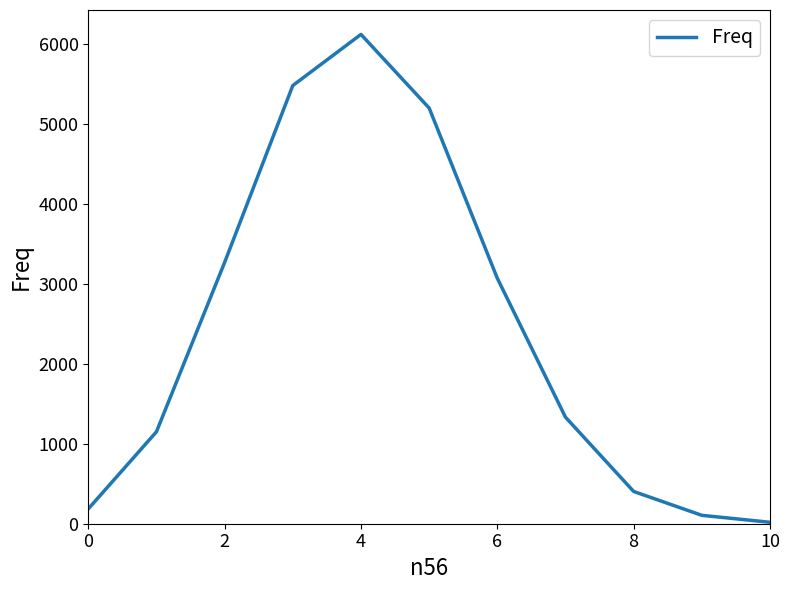

What is the difference between the maximum and minimum values?

6096